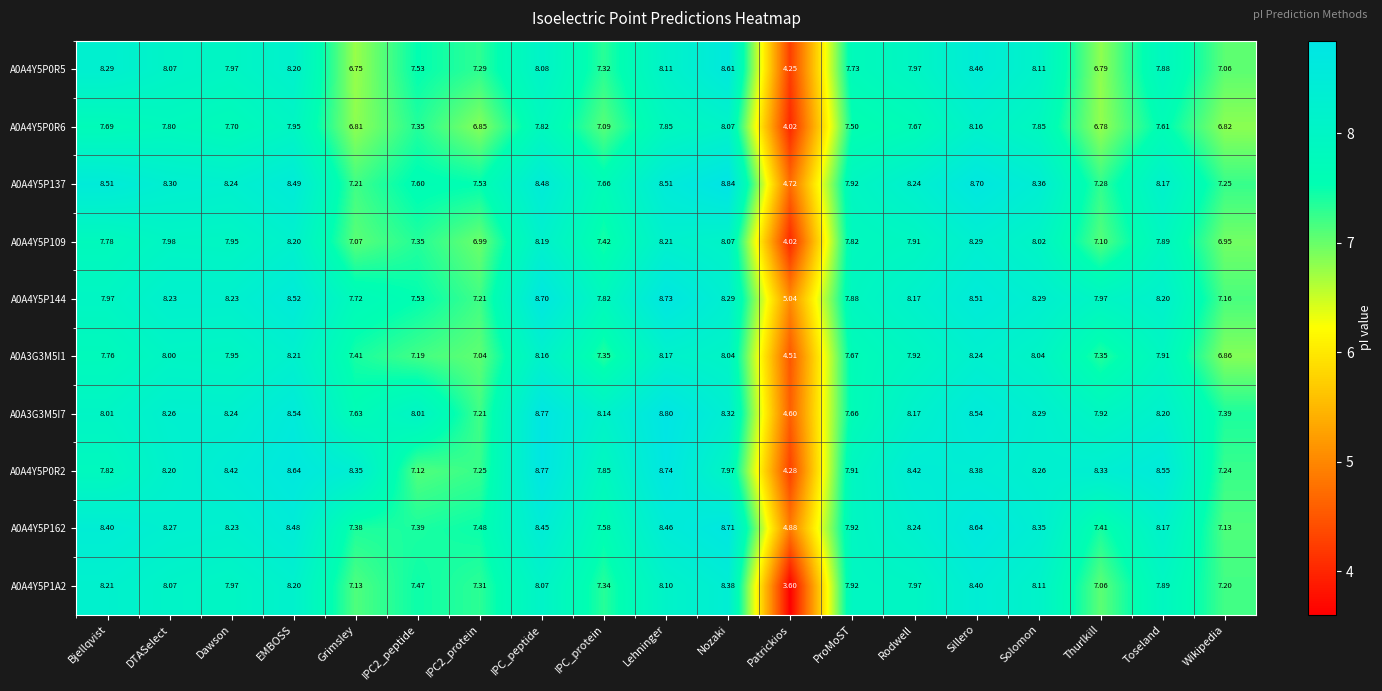

At which label does A0A3G3M5I1 reach its peak?

Sillero